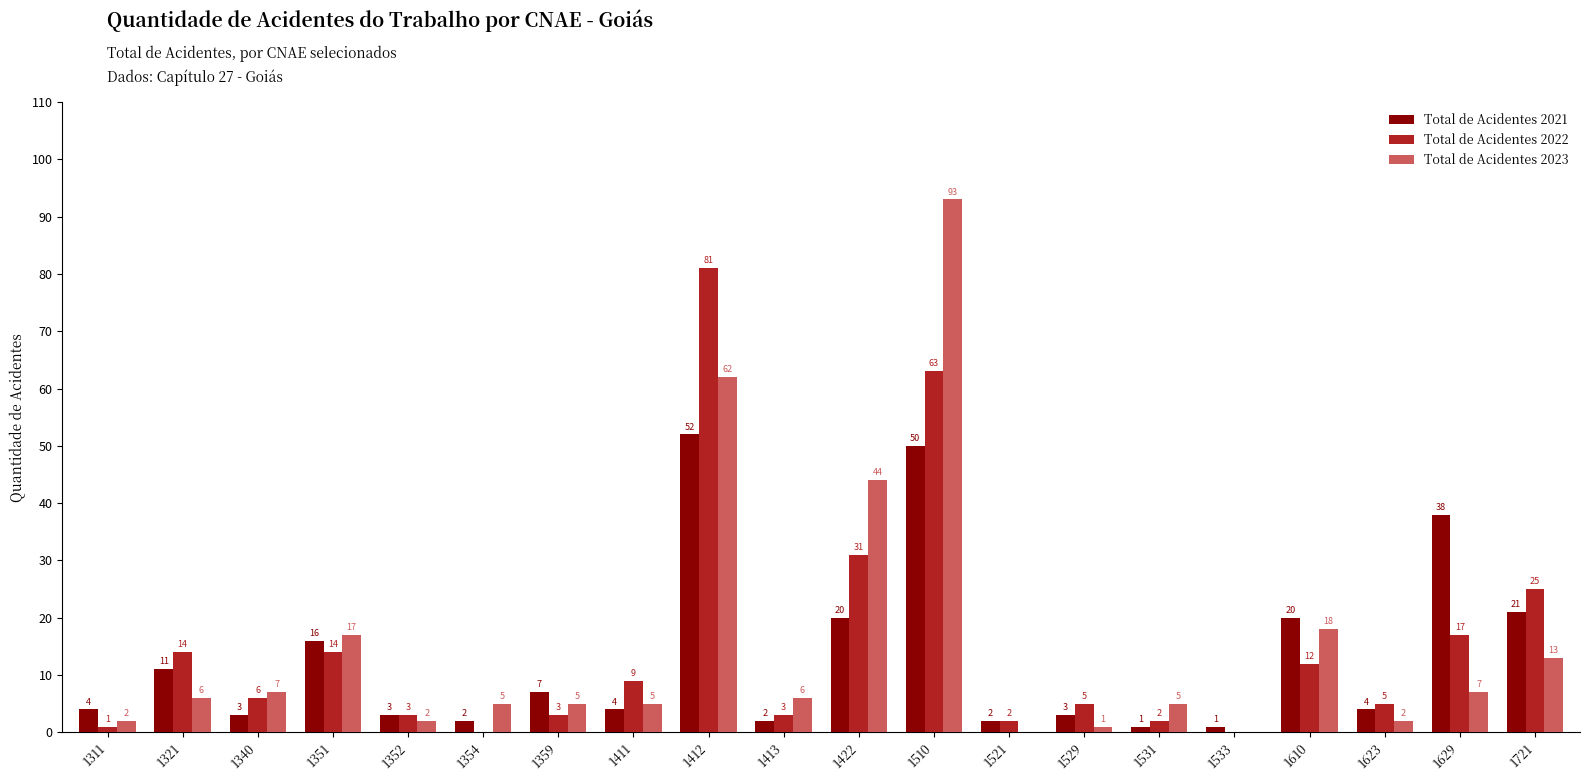

The Total de Acidentes 2022 series shows 17 at 1721. True or false?

False